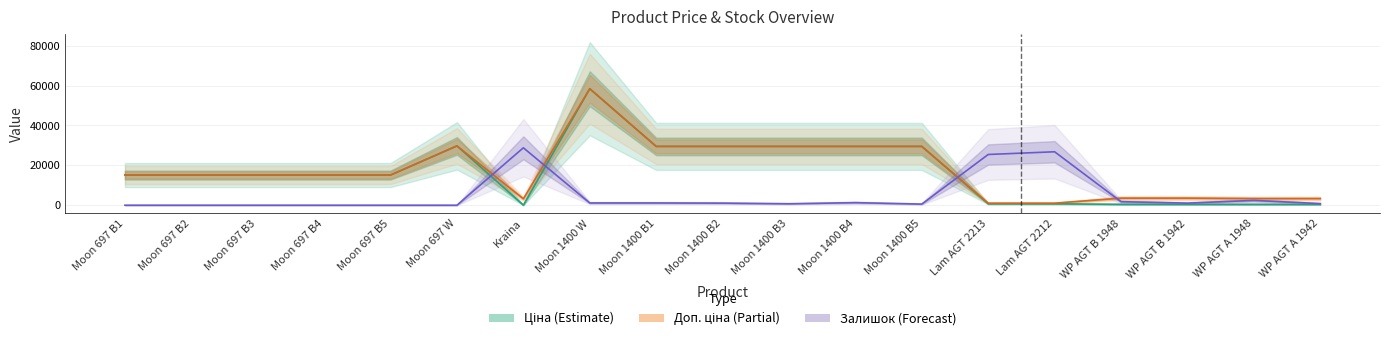

What is the label of the 16th point from the right?

Moon 697 B4